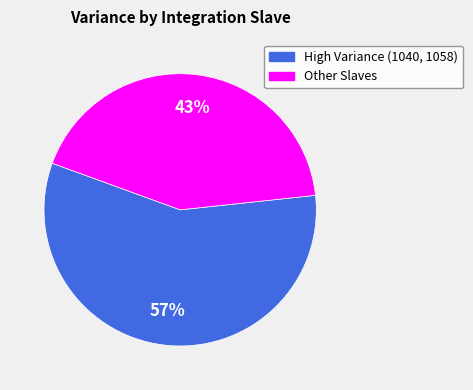

Is there any slice that represents more than half of the pie?

Yes